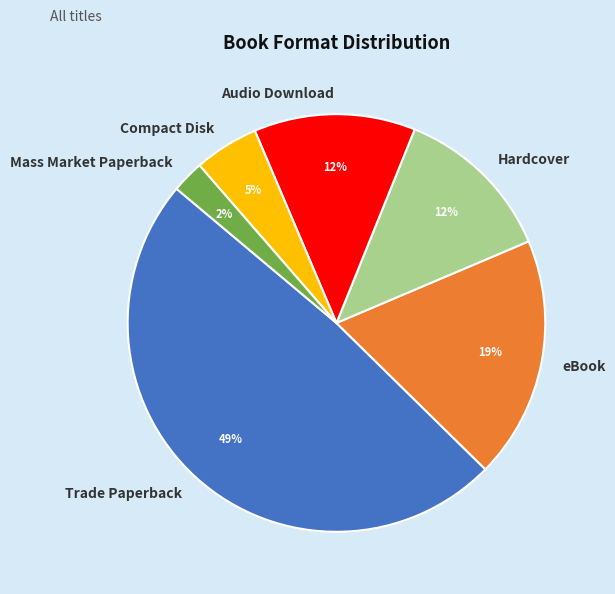

Is there any slice that represents more than half of the pie?

No